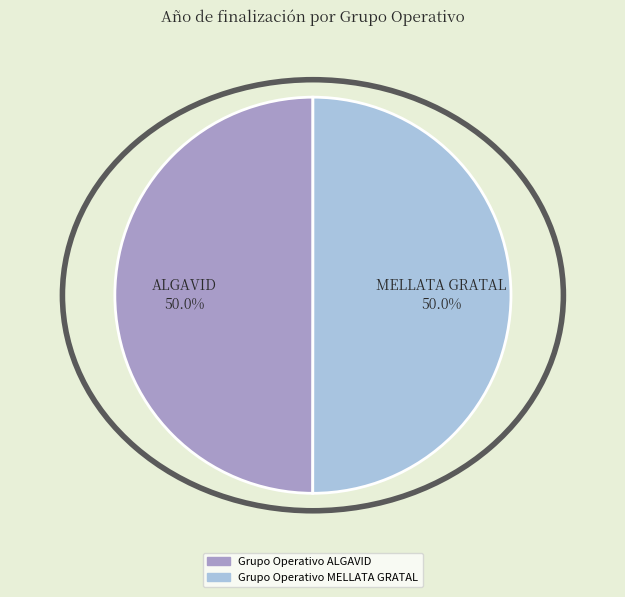

Is the sum of Grupo Operativo ALGAVID and Grupo Operativo MELLATA GRATAL greater than half?

Yes